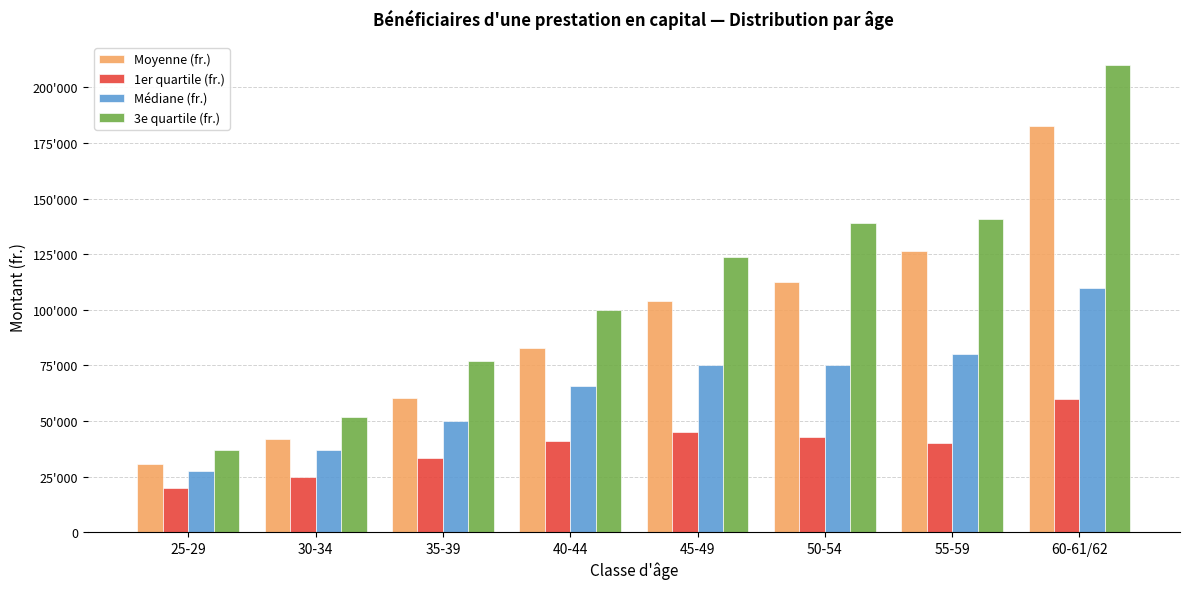

Reading left to right, extract all data points from this chart.

Moyenne (fr.): 25-29=30730.7	30-34=42070.8	35-39=60329.2	40-44=82866.6	45-49=104090.0	50-54=112290.3	55-59=126363.8	60-61/62=182689.5
1er quartile (fr.): 25-29=20050.0	30-34=25000.0	35-39=33442.0	40-44=41000.0	45-49=45000.0	50-54=43000.0	55-59=40250.0	60-61/62=60000.0
Médiane (fr.): 25-29=27500.0	30-34=37000.0	35-39=50000.0	40-44=65751.0	45-49=75000.0	50-54=75000.0	55-59=80000.0	60-61/62=110000.0
3e quartile (fr.): 25-29=37000.0	30-34=51700.0	35-39=77000.0	40-44=100000.0	45-49=123850.0	50-54=139003.0	55-59=140822.5	60-61/62=210000.0